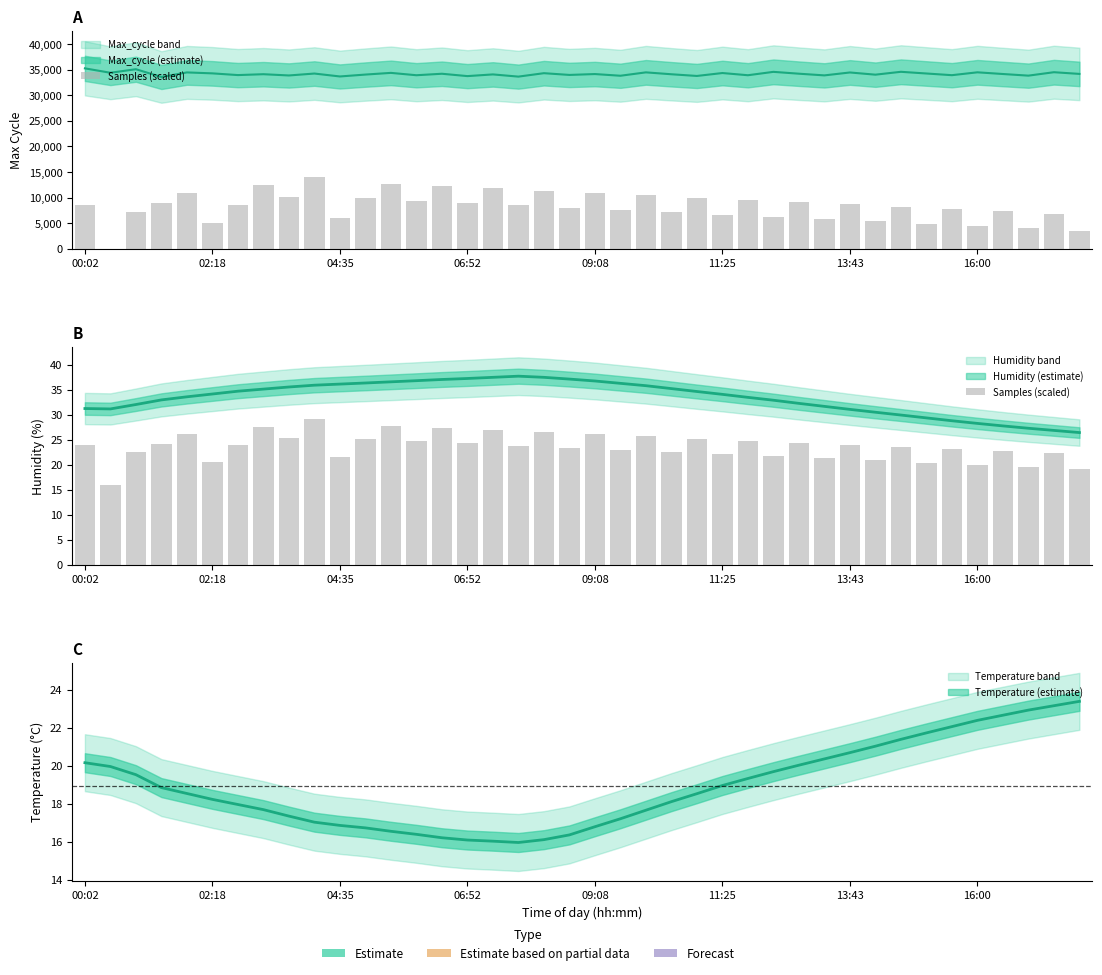

Does the chart contain any negative values?

No